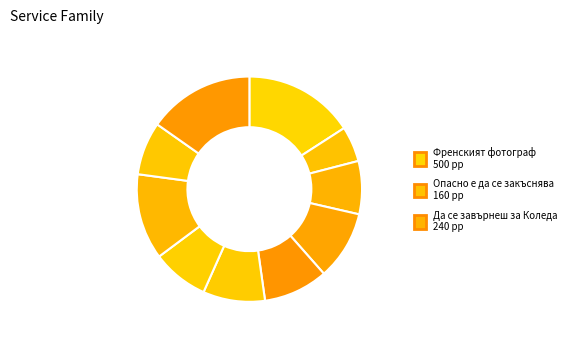

To the nearest percent, what is the difference between the largest and smallest slice percentages?

11%